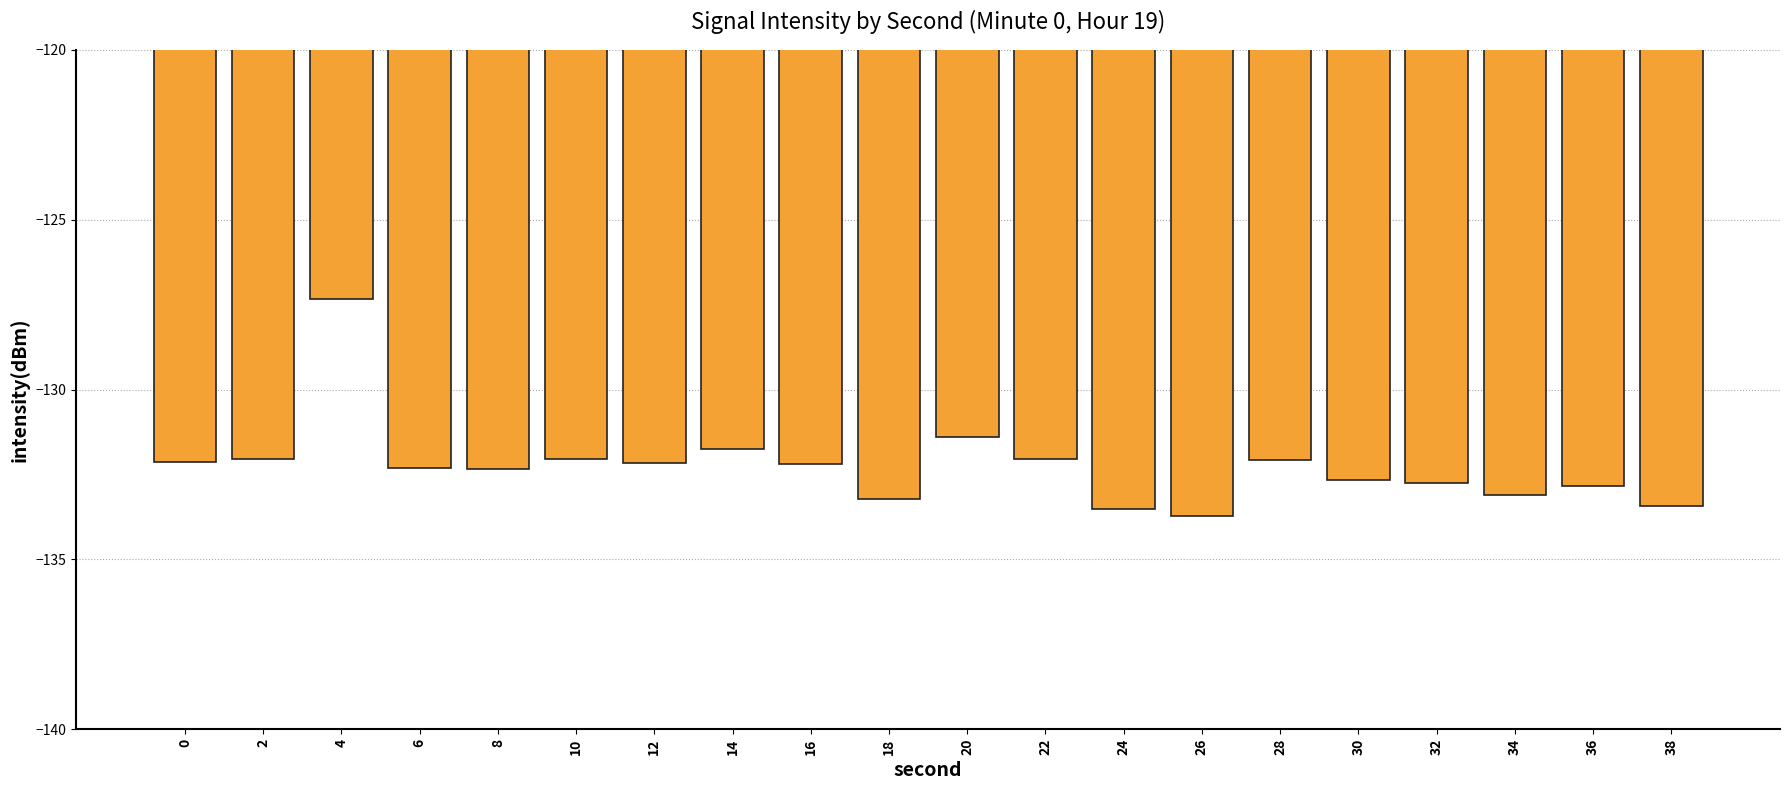

What is the average value?

-132.3